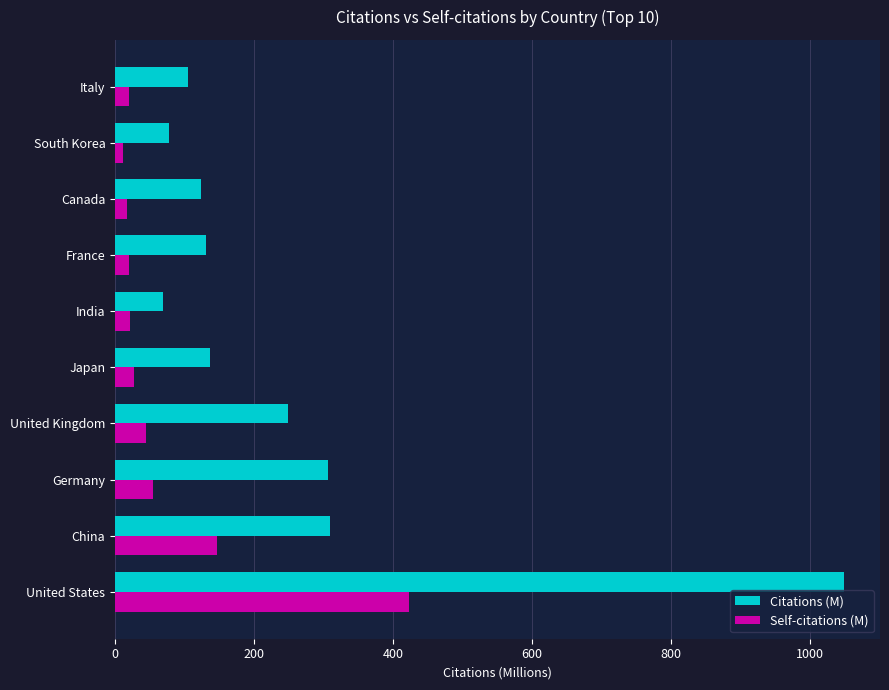

How many data points does each series have?

10